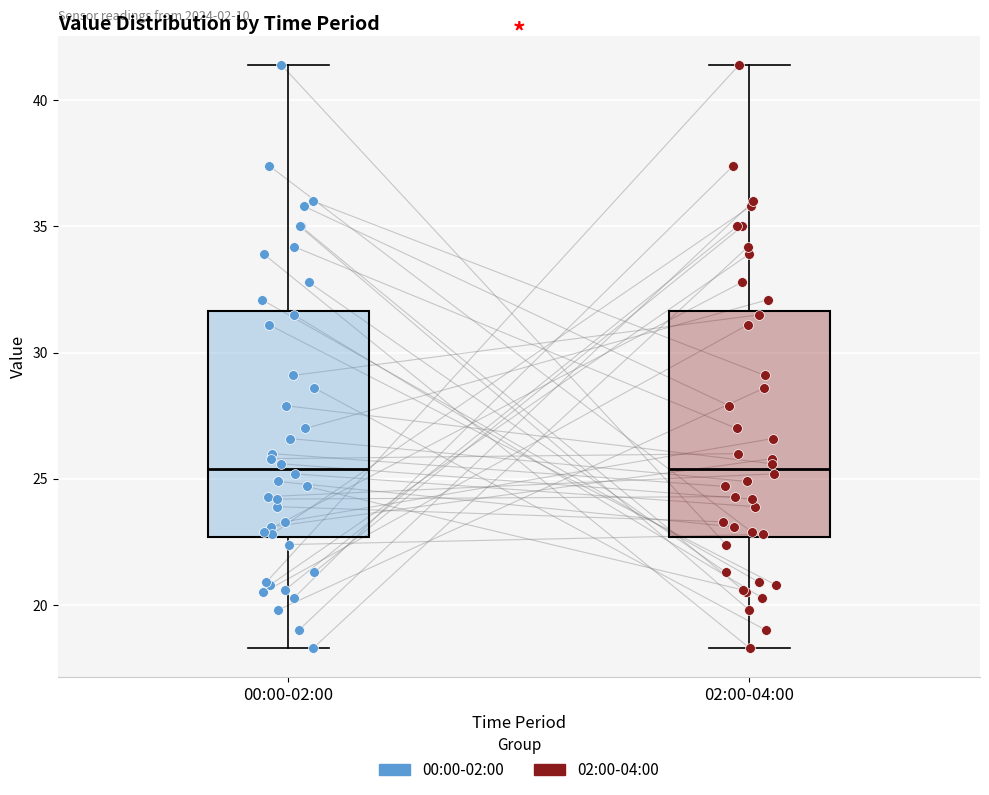

Where is the lower edge of the box for 02:00-04:00 on the y-axis? The values are not printed on the chart, so give them approximately, as read against the axis.

22.5